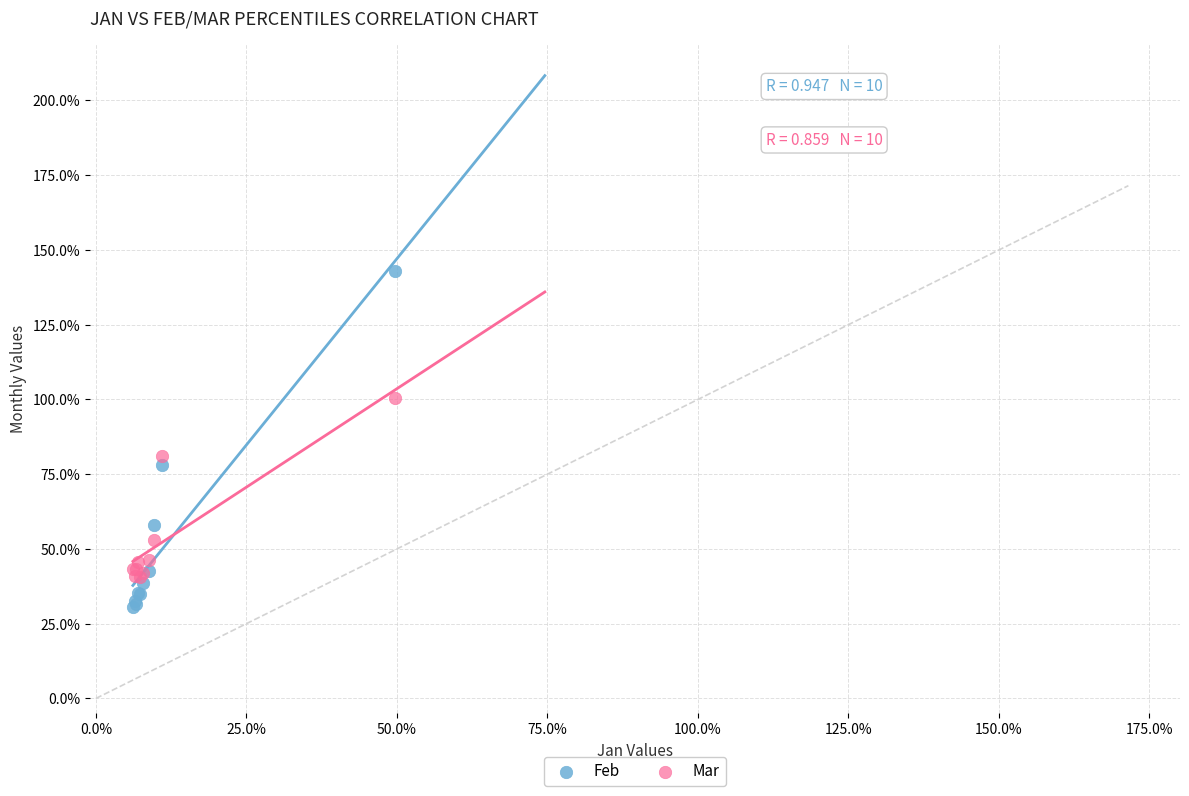

What are all the series names shown in the legend?

Feb, Mar